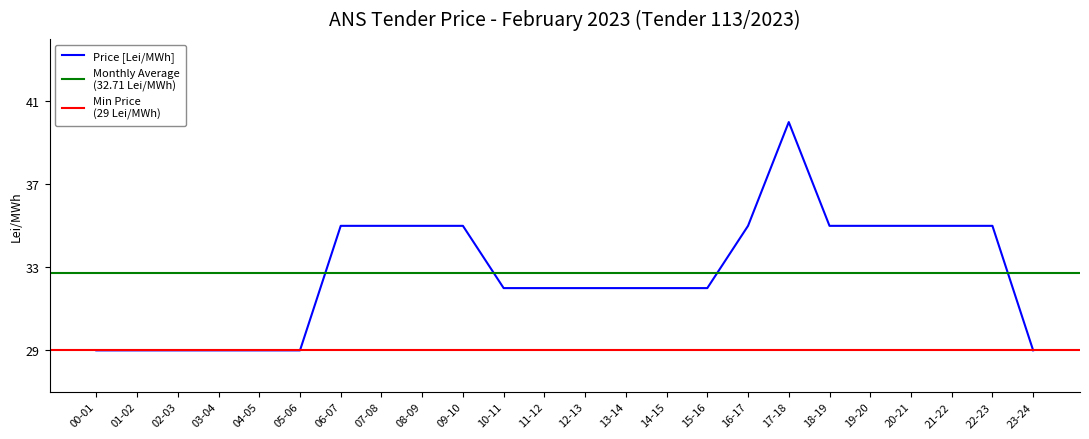

What is the difference between the maximum and minimum values?

11